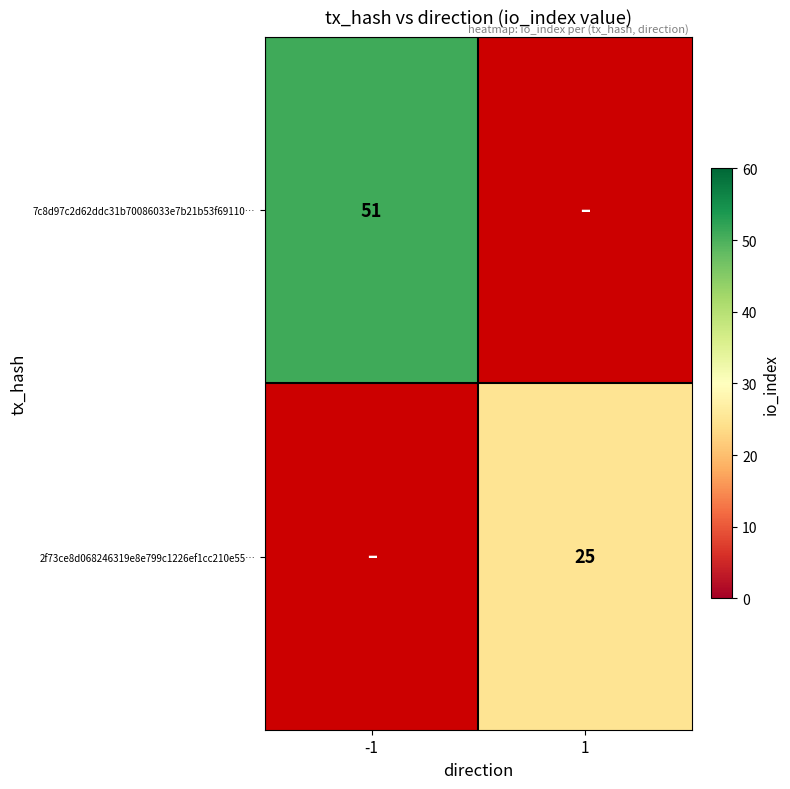

What is the greatest value displayed?

51.0